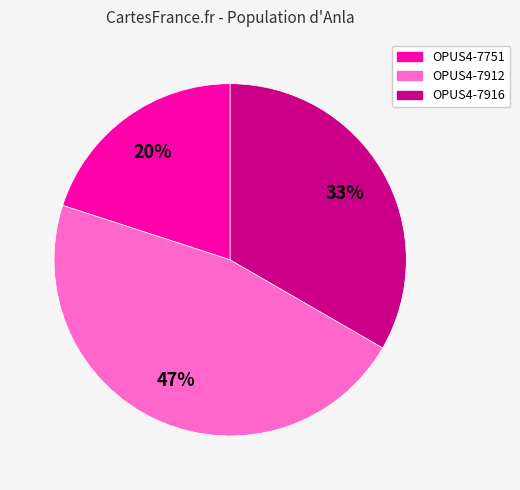

True or false: OPUS4-7751 accounts for 20% of the total.

True